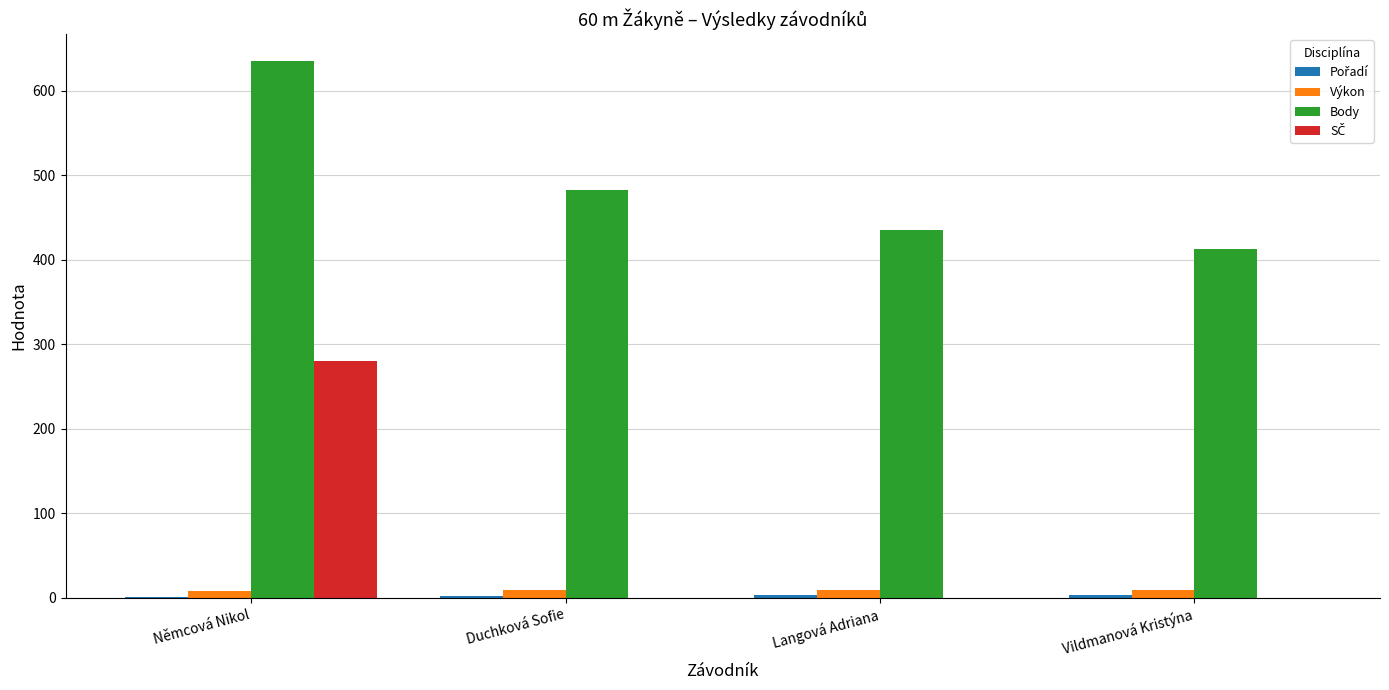

At which category is the sum across all series the highest?

Němcová Nikol